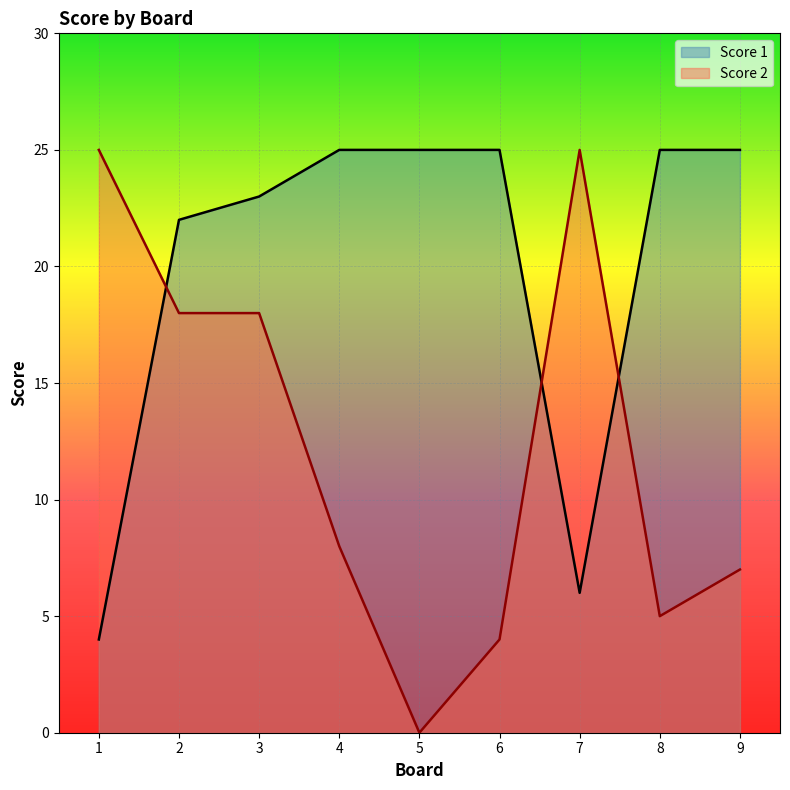

List the series in order of their peak value, highest first.

Score 1, Score 2